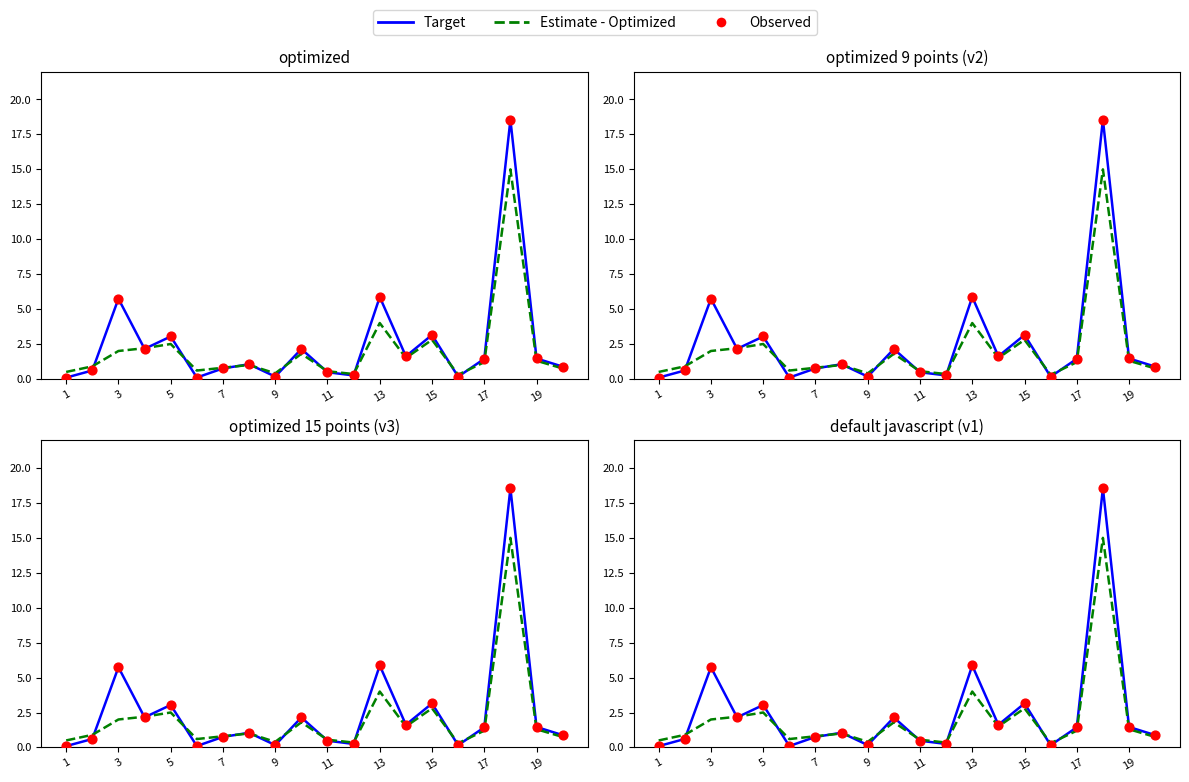

What are all the series names shown in the legend?

Target, Estimate - Optimized, Observed